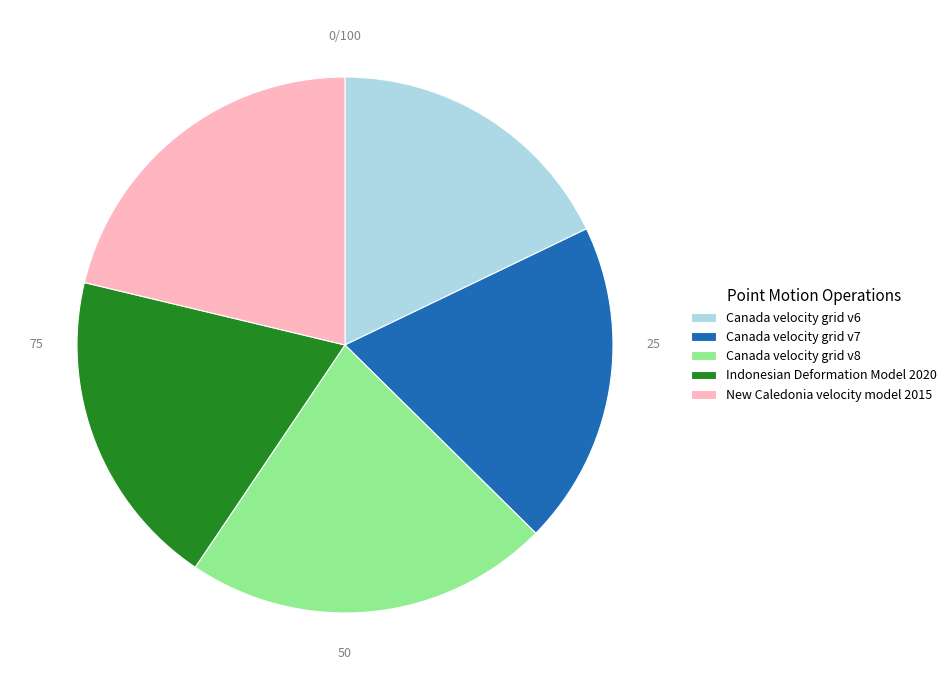

Which category has the smallest portion of the pie?

Canada velocity grid v6